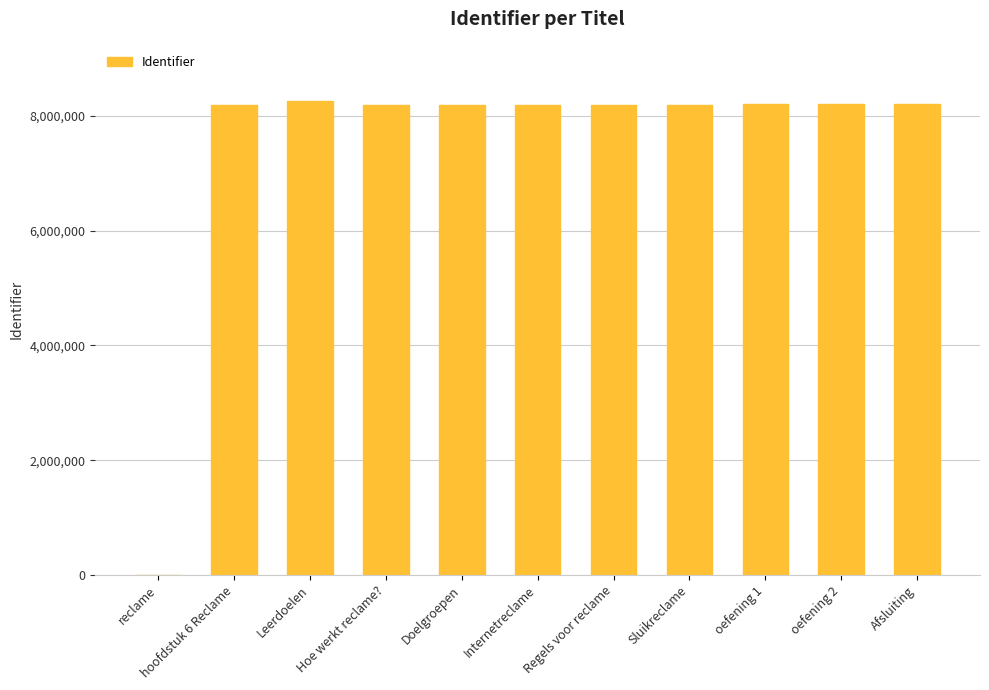

Is it true that the value at Internetreclame is 2918222?

False